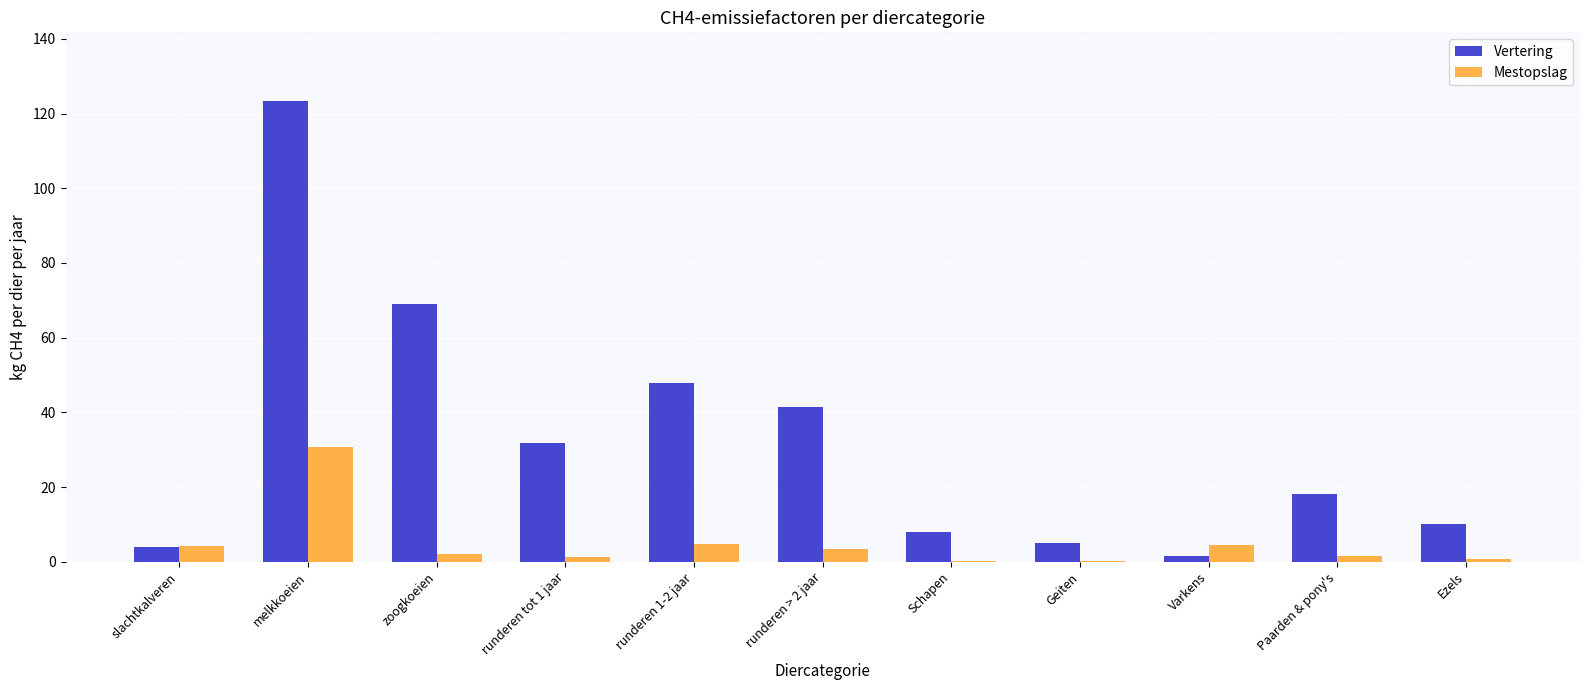

Which series has the widest spread of values?

Vertering